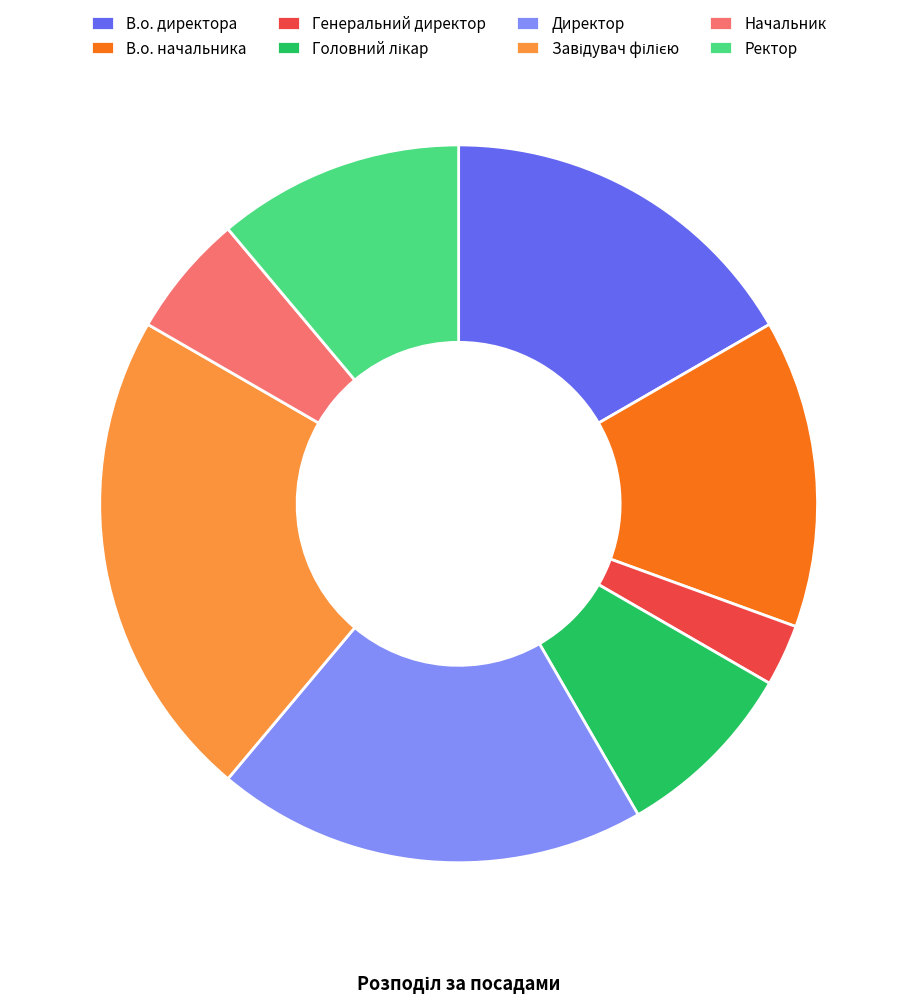

Which slice is the smallest?

Генеральний директор